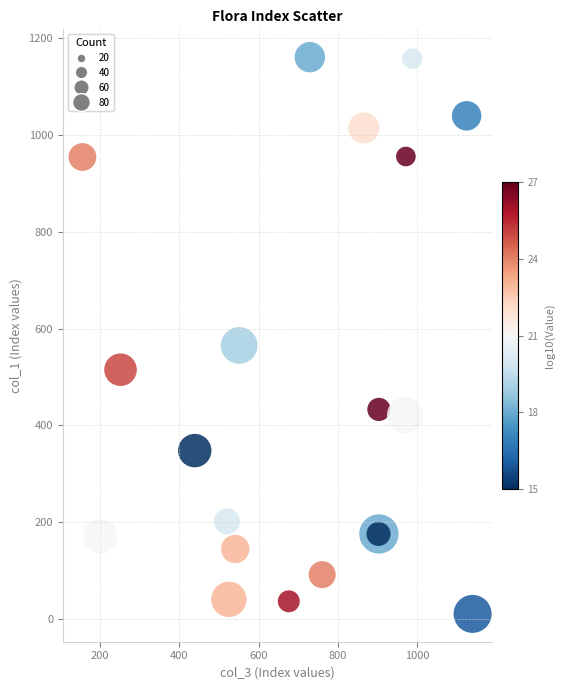

What Y value in the scatter plot is closest to 585?

565